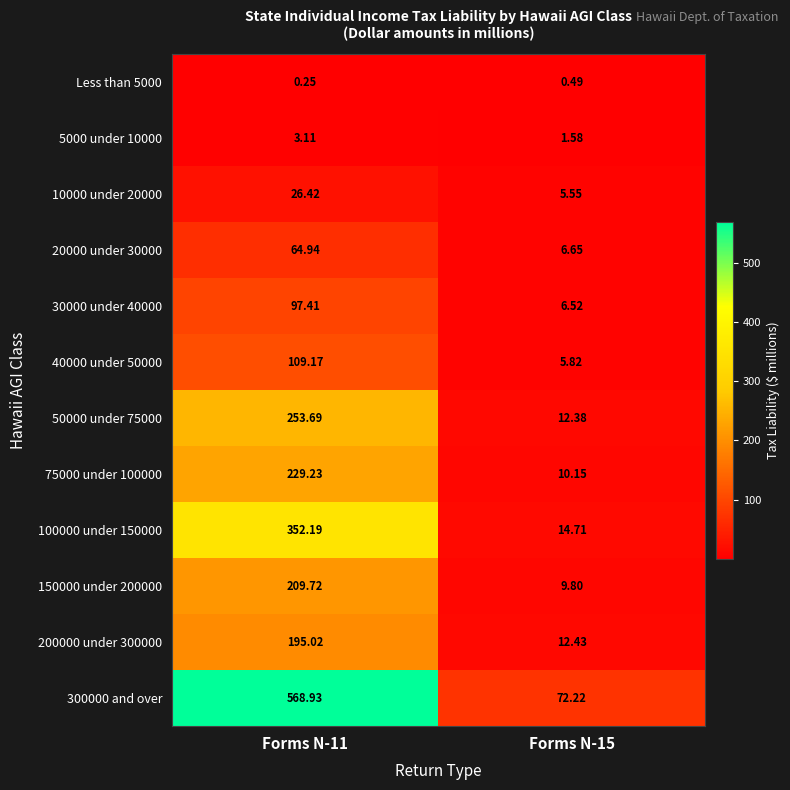

Is the value of 75000 under 100000 at Forms N-11 greater than the value of 200000 under 300000 at Forms N-15?

Yes